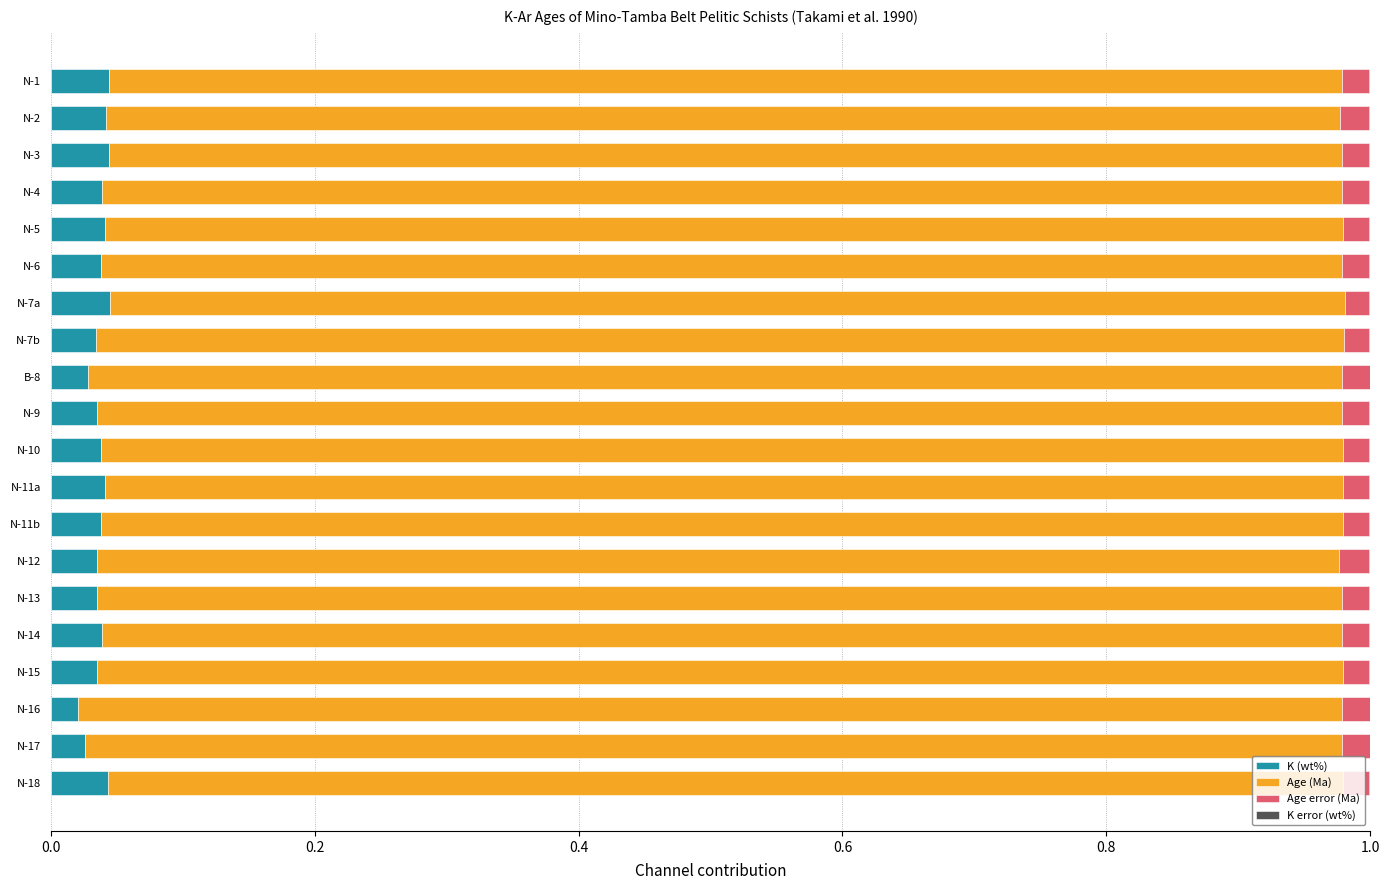

True or false: K (wt%) has a value of 0.1 at N-1.

False